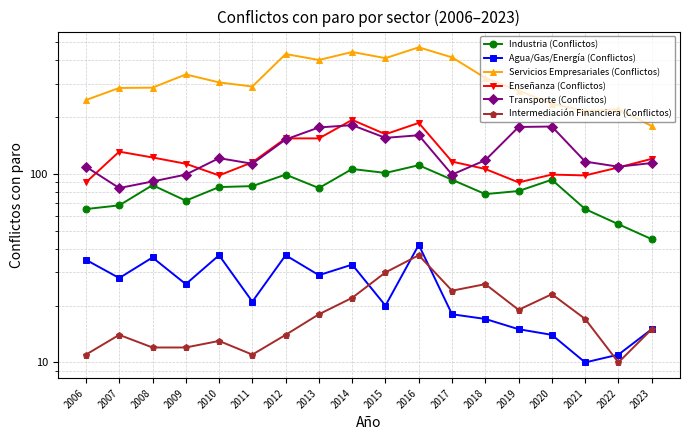

At 2011, list the series in order from largest to smallest.

Servicios Empresariales (Conflictos), Enseñanza (Conflictos), Transporte (Conflictos), Industria (Conflictos), Agua/Gas/Energía (Conflictos), Intermediación Financiera (Conflictos)